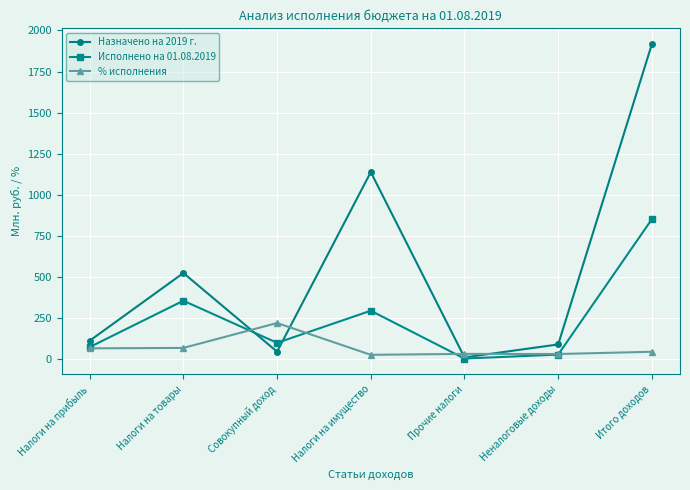

True or false: Назначено на 2019 г. and Исполнено на 01.08.2019 intersect in this chart.

True